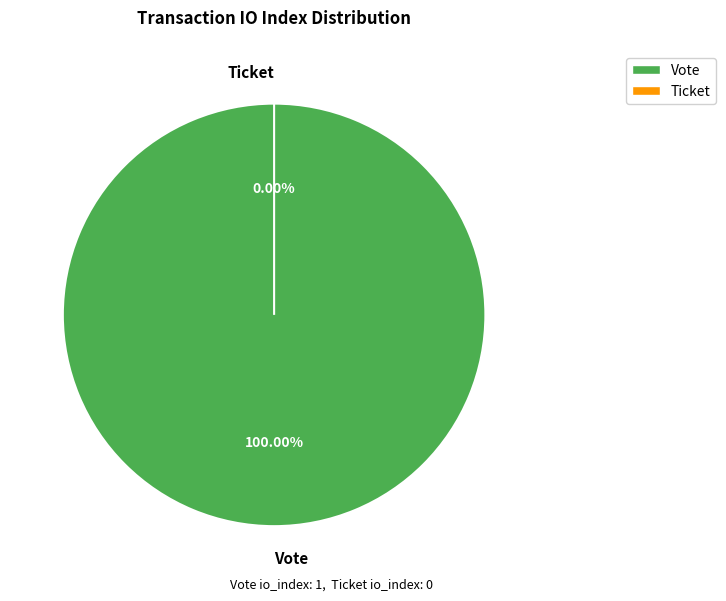

Which category has the biggest portion of the pie?

Vote